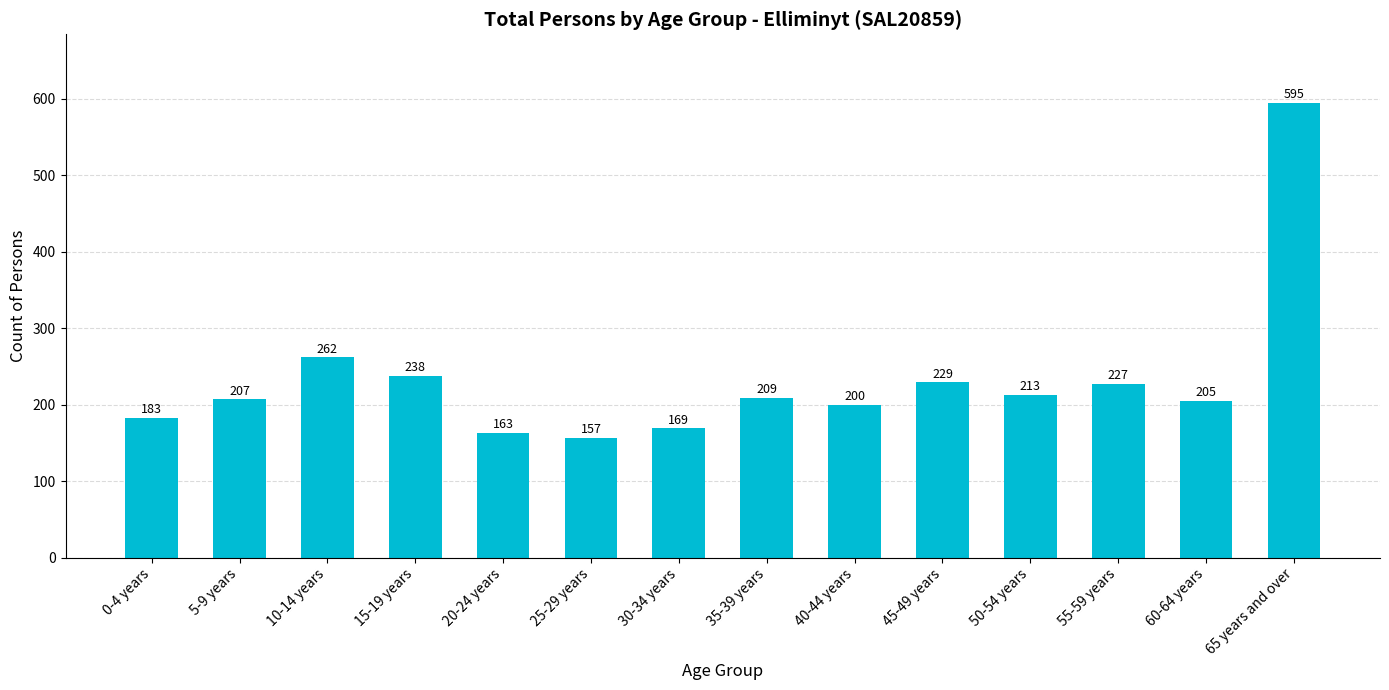

How many values are below 209?

7